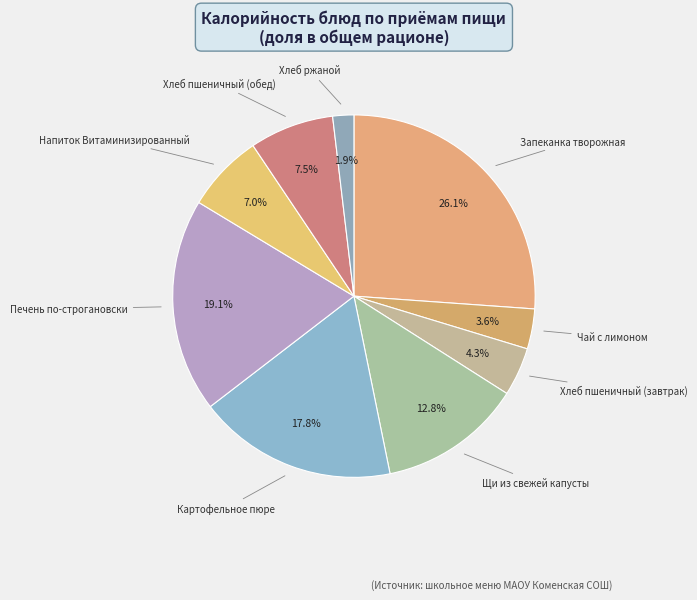

How many slices are in this pie chart?

9